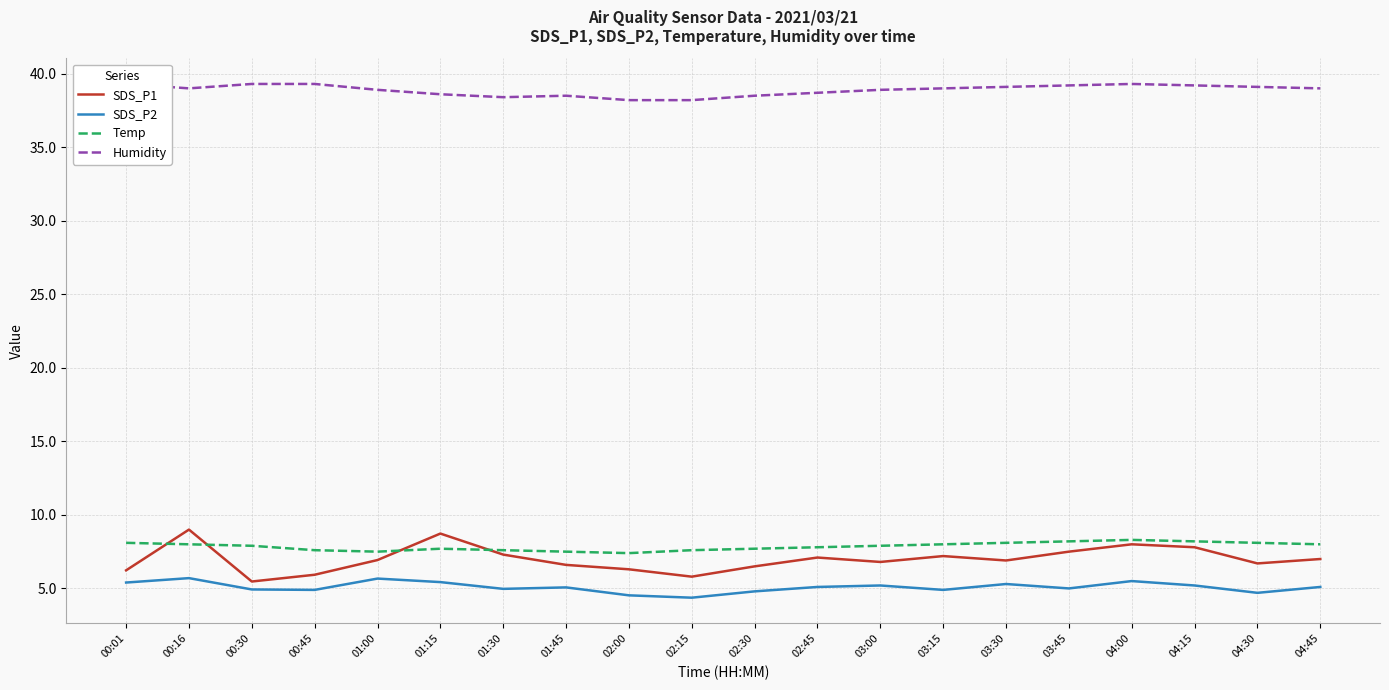

How many data points does each series have?

20